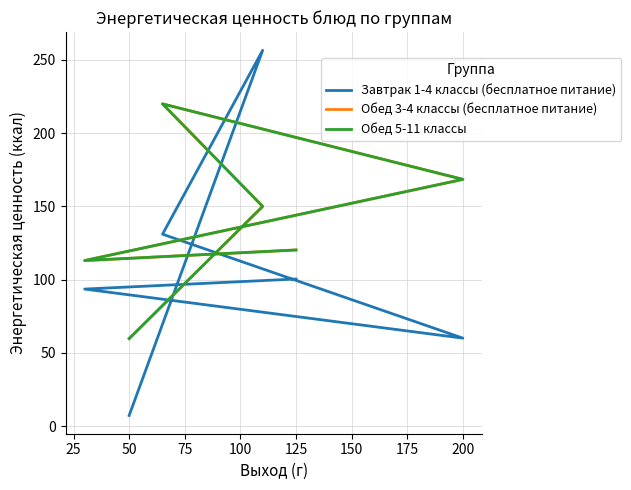

Reading left to right, what are all the values shown in this chart?

Завтрак 1-4 классы (бесплатное питание): 7.2	256.6	131.0	60.0	93.5	100.4
Обед 3-4 классы (бесплатное питание): 59.7	150.0	220.0	168.4	113.0	120.2
Обед 5-11 классы: 59.7	150.0	220.0	168.4	113.0	120.2